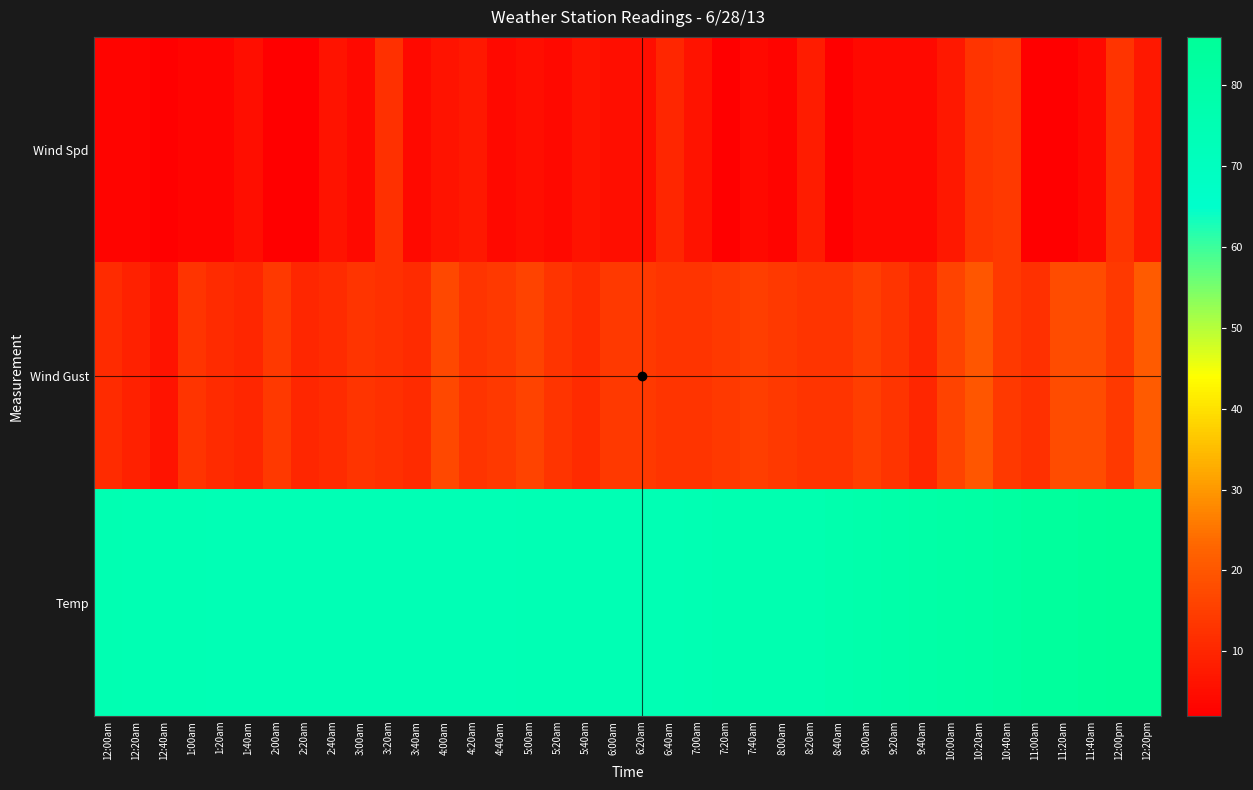

Which series has the largest total across all categories?

Temp